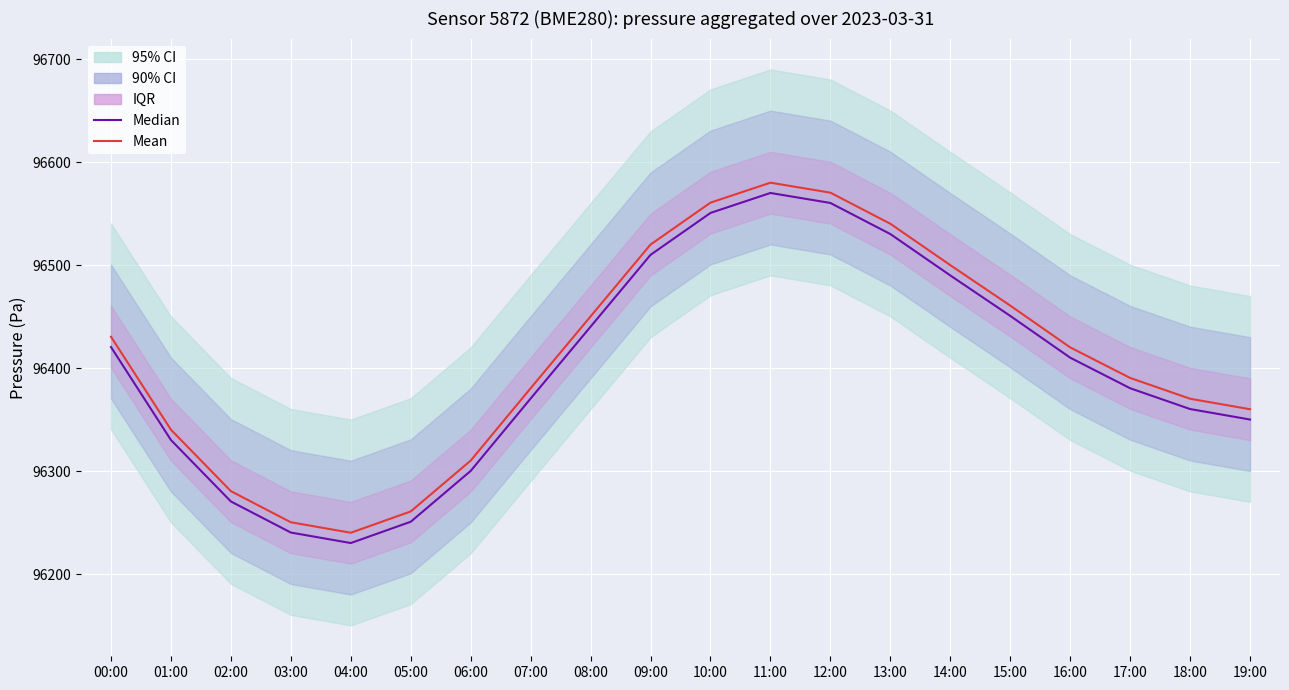

Reading left to right, list all the values displayed in this chart.

Median: 00:00=96420.5	01:00=96330.2	02:00=96270.5	03:00=96240.3	04:00=96230.1	05:00=96250.8	06:00=96300.2	07:00=96370.5	08:00=96440.3	09:00=96510.1	10:00=96550.8	11:00=96570.2	12:00=96560.5	13:00=96530.3	14:00=96490.1	15:00=96450.8	16:00=96410.2	17:00=96380.5	18:00=96360.3	19:00=96350.1
Mean: 00:00=96430.5	01:00=96340.2	02:00=96280.5	03:00=96250.3	04:00=96240.1	05:00=96260.8	06:00=96310.2	07:00=96380.5	08:00=96450.3	09:00=96520.1	10:00=96560.8	11:00=96580.2	12:00=96570.5	13:00=96540.3	14:00=96500.1	15:00=96460.8	16:00=96420.2	17:00=96390.5	18:00=96370.3	19:00=96360.1